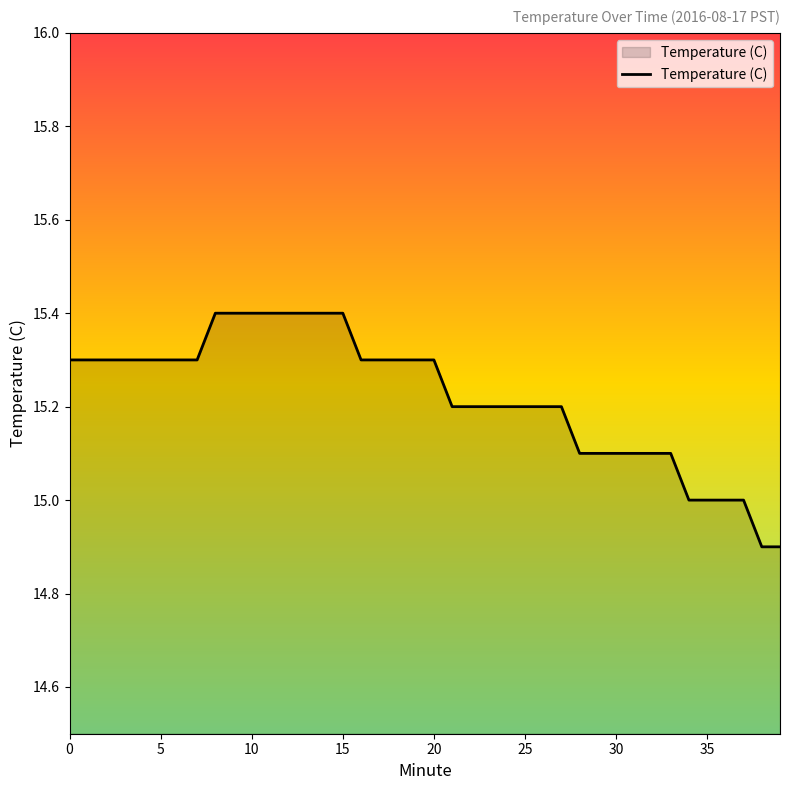

What is the smallest value displayed?

14.9